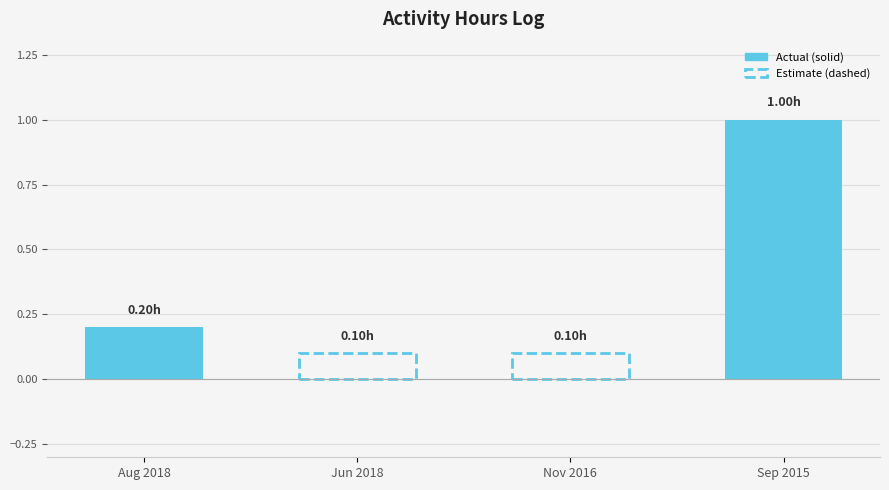

What is the change in value from 12 Jun 2018
John Abbott to 02 Sep 2015
Anna Maria Bigatti?

+0.9